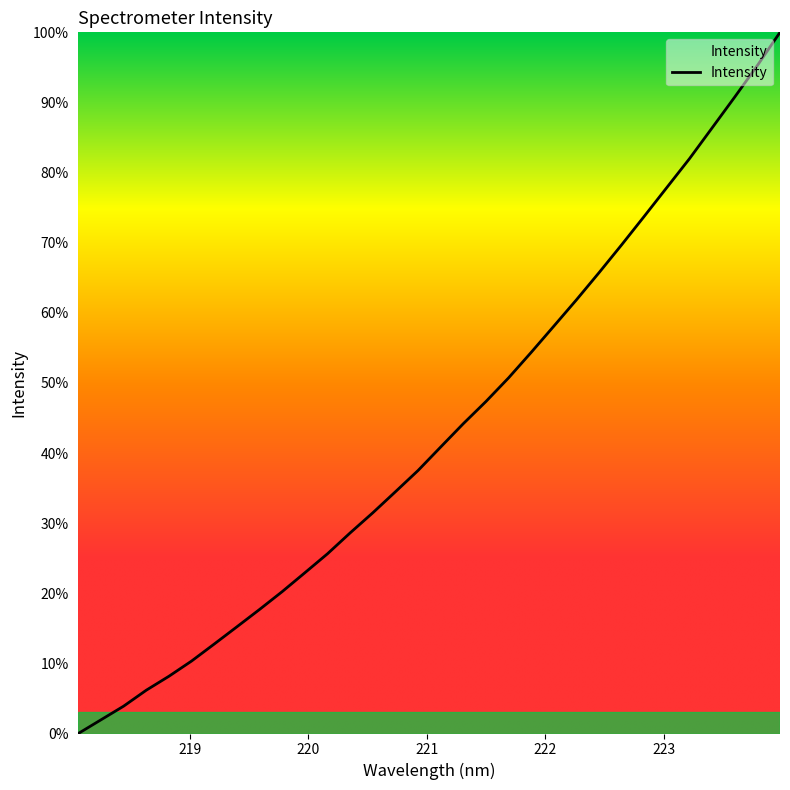

How many distinct data groups are displayed?

1